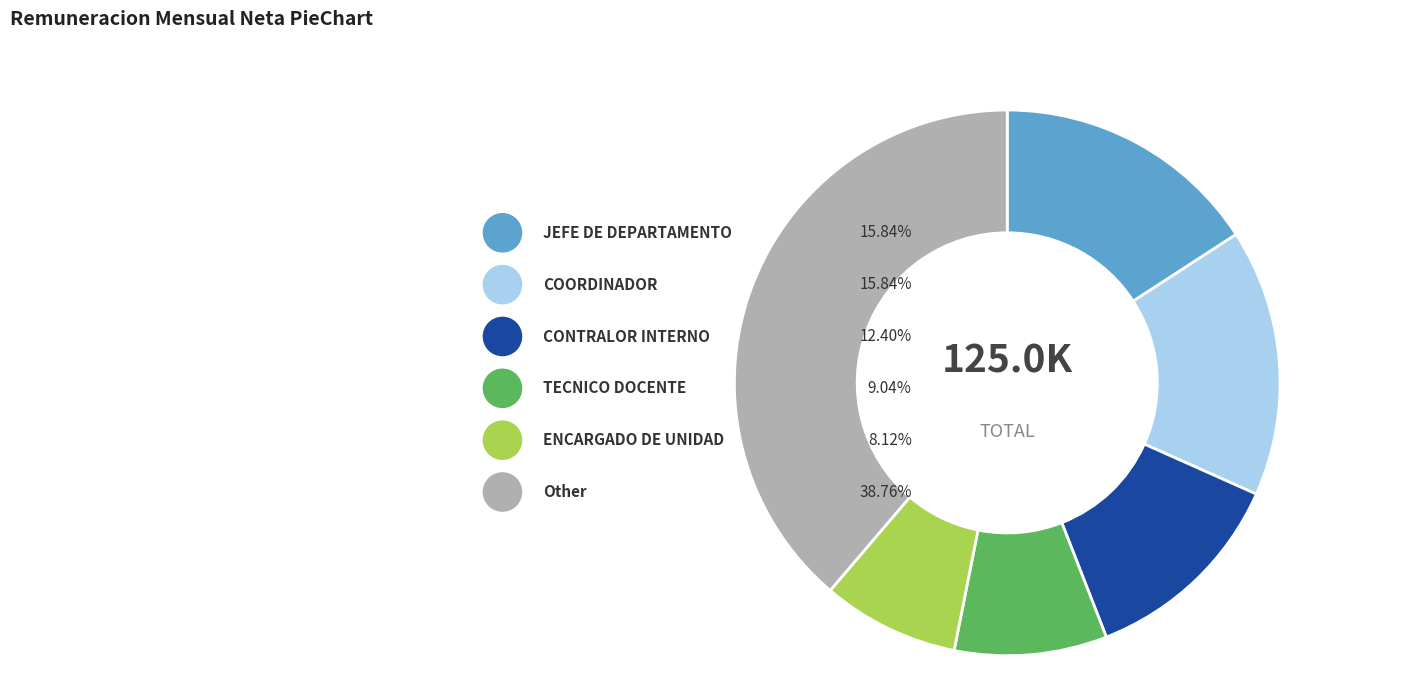

The COORDINADORA DE ZONA slice represents 1% of the pie. True or false?

False